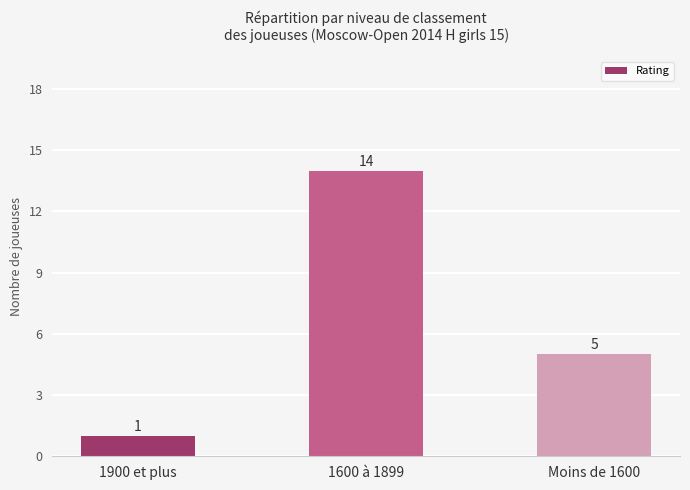

At which label does the data first exceed 5?

1600 à 1899